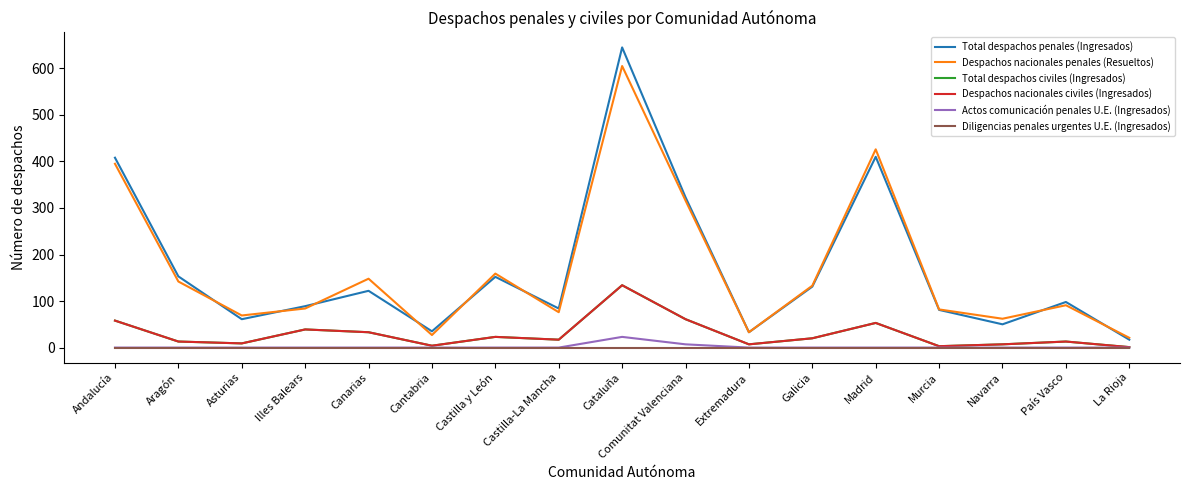

True or false: Despachos nacionales penales (Resueltos) and Total despachos penales (Ingresados) cross at least once.

True